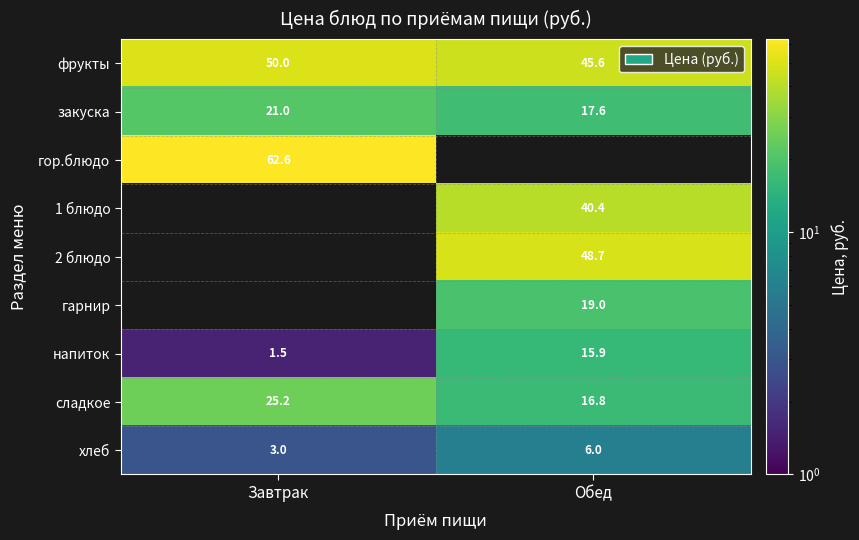

At how many categories does at least one series exceed 4?

2